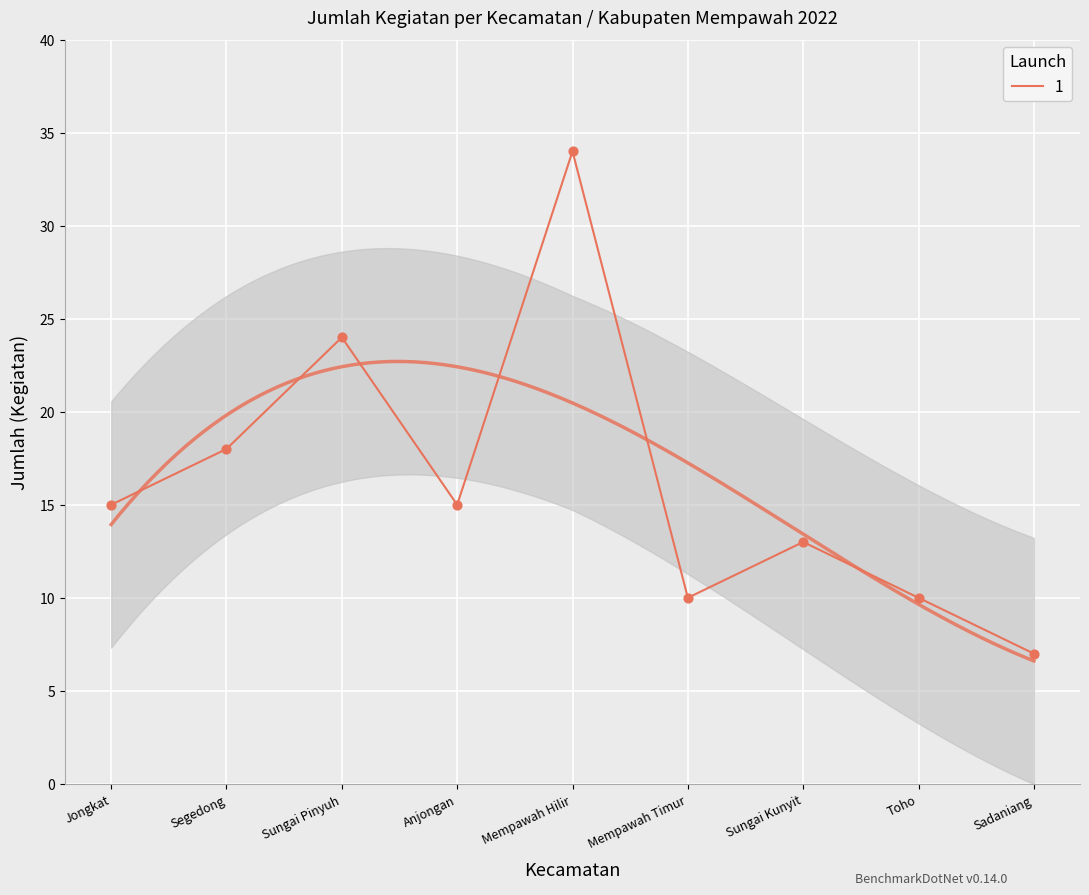

What is the change in value from Sungai Pinyuh to Anjongan?

-9